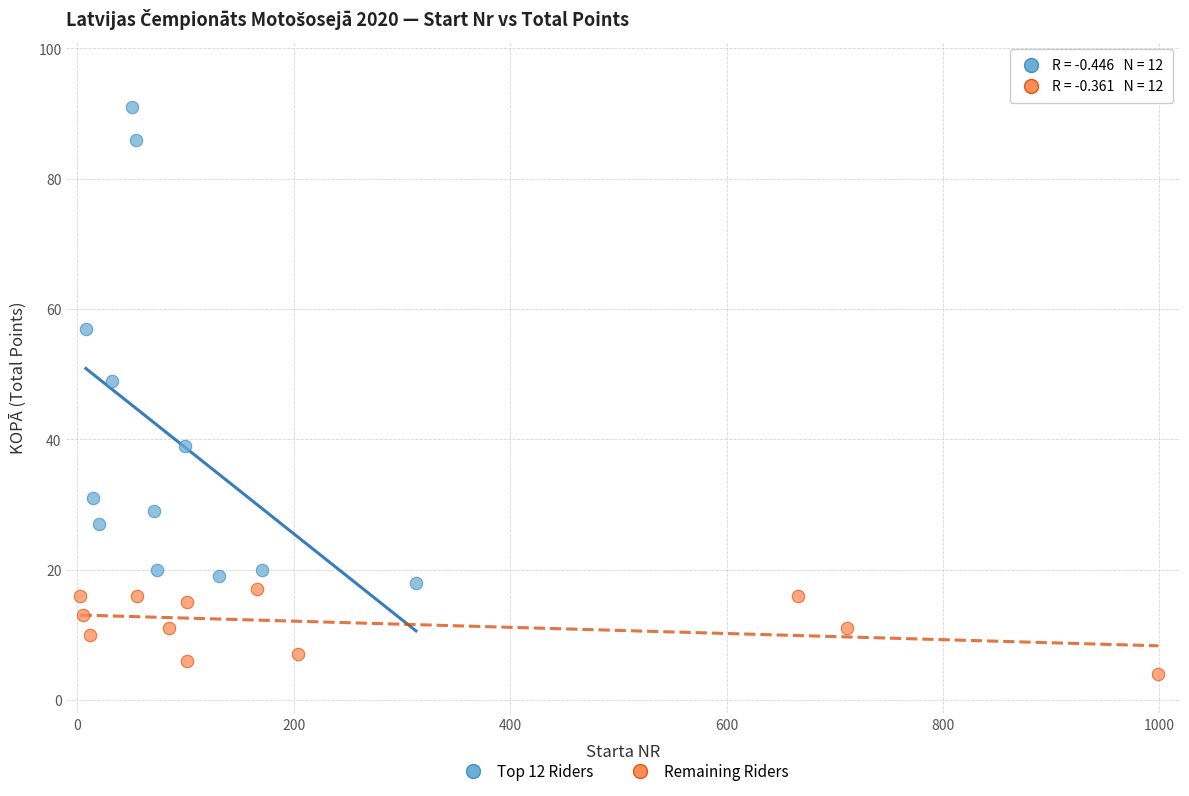

Which series contains the highest Y value?

Top 12 Riders